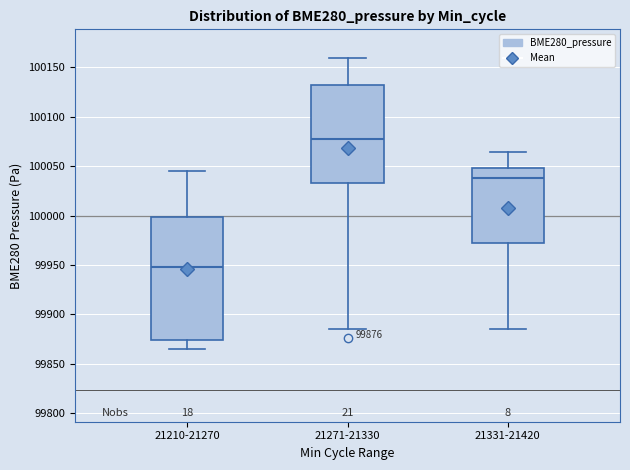

Which box has the highest median line?

21271-21330